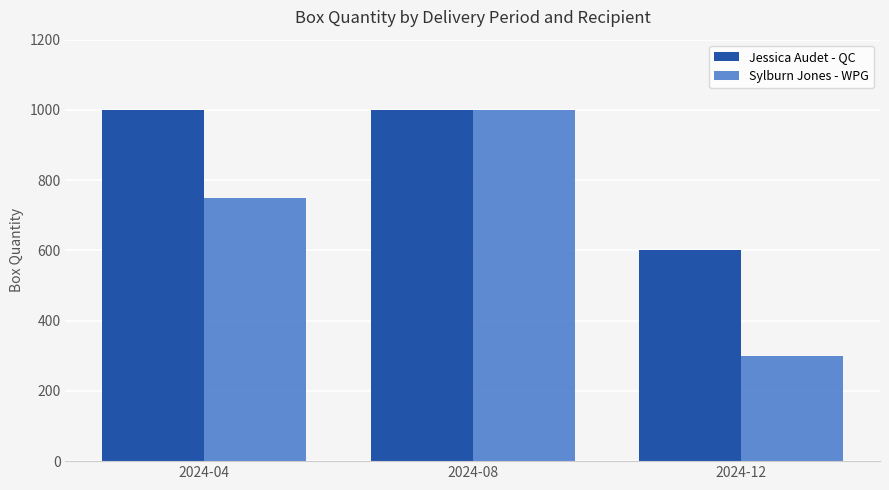

List the series in order of their overall mean, highest first.

Jessica Audet - QC, Sylburn Jones - WPG